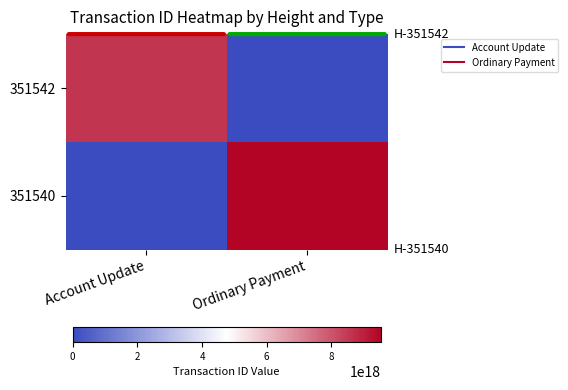

At how many categories does at least one series exceed 6187103924876828672?

2